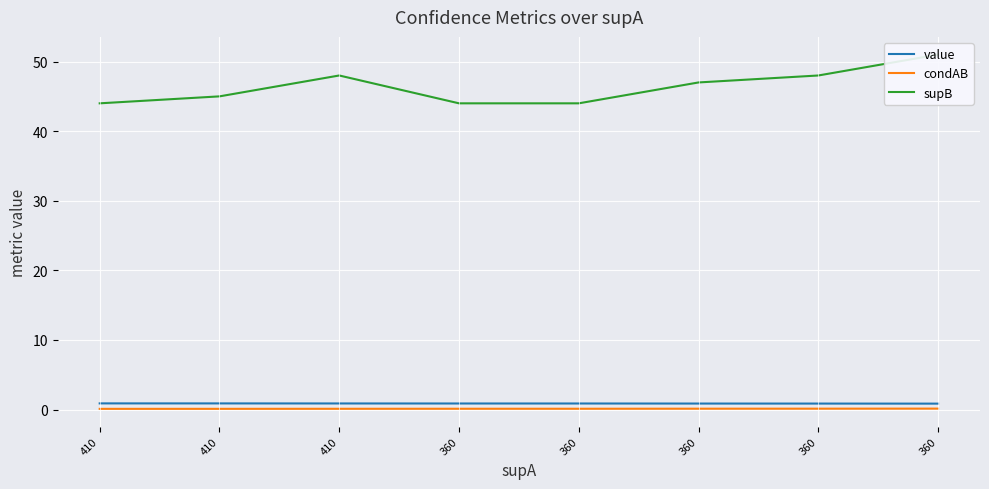

Rank the series by their maximum value, from highest to lowest.

supB, value, condAB